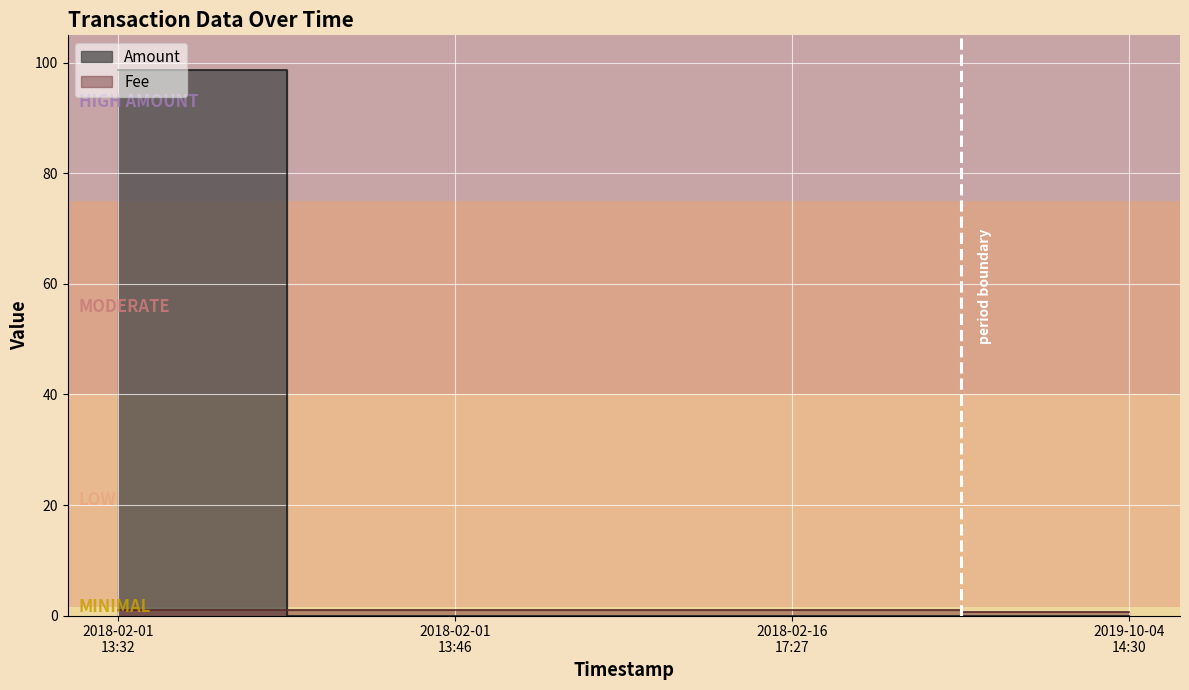

What is the spread (max minus min) of values at 2018-02-01 13:46?

1.0